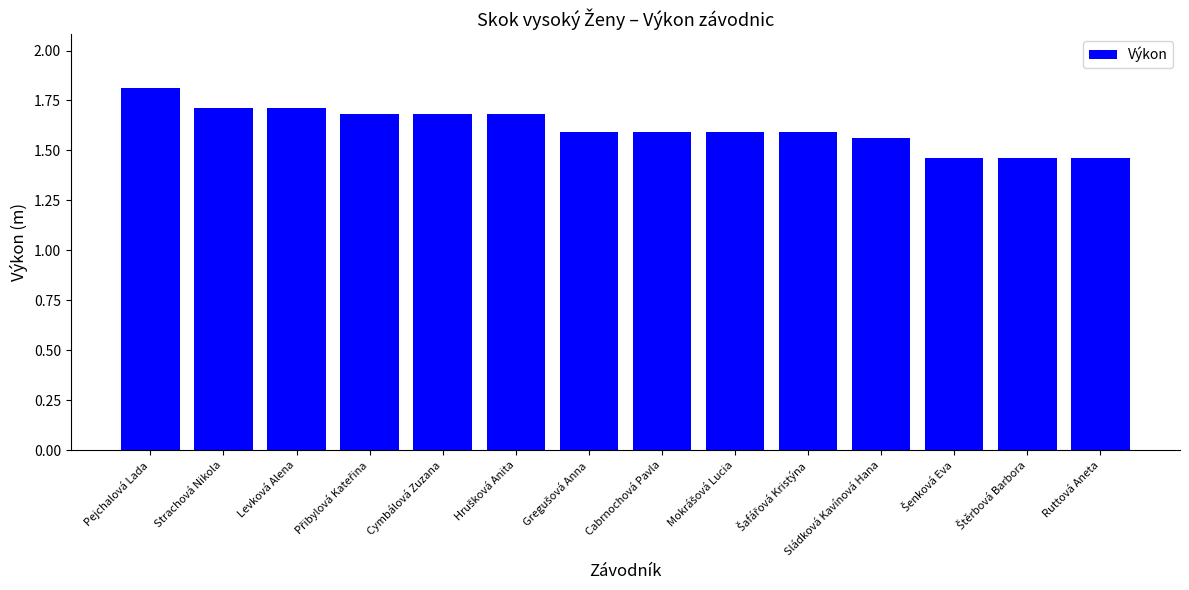

How many categories are shown in the chart?

14